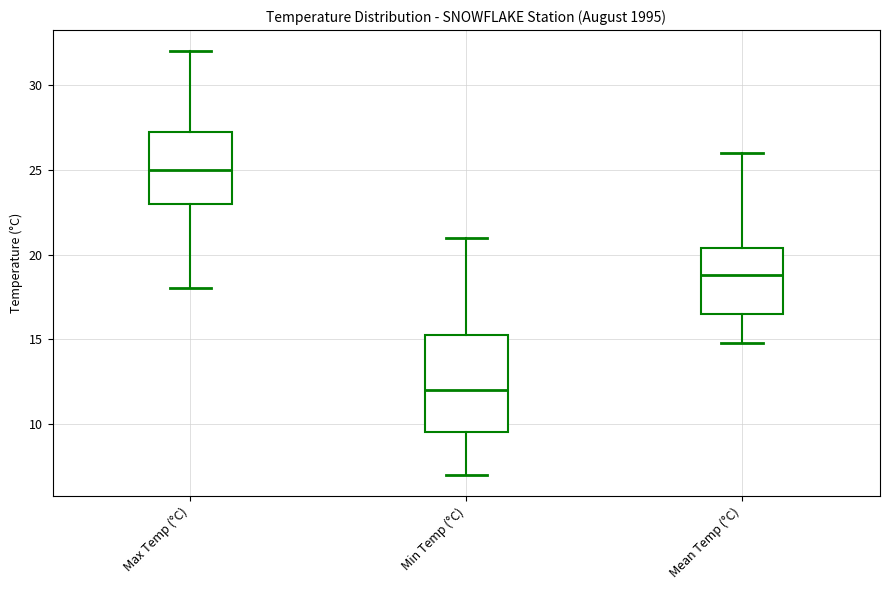

Comparing the boxes themselves (not the whiskers), which one is the tallest?

Min Temp (°C)